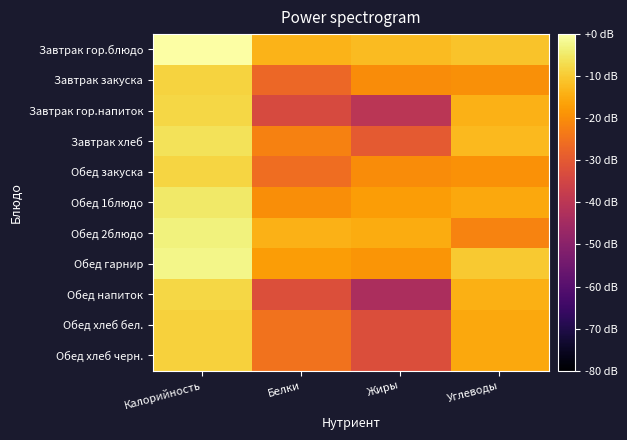

Between Белки and Жиры, which series saw the biggest shift?

Обед напиток